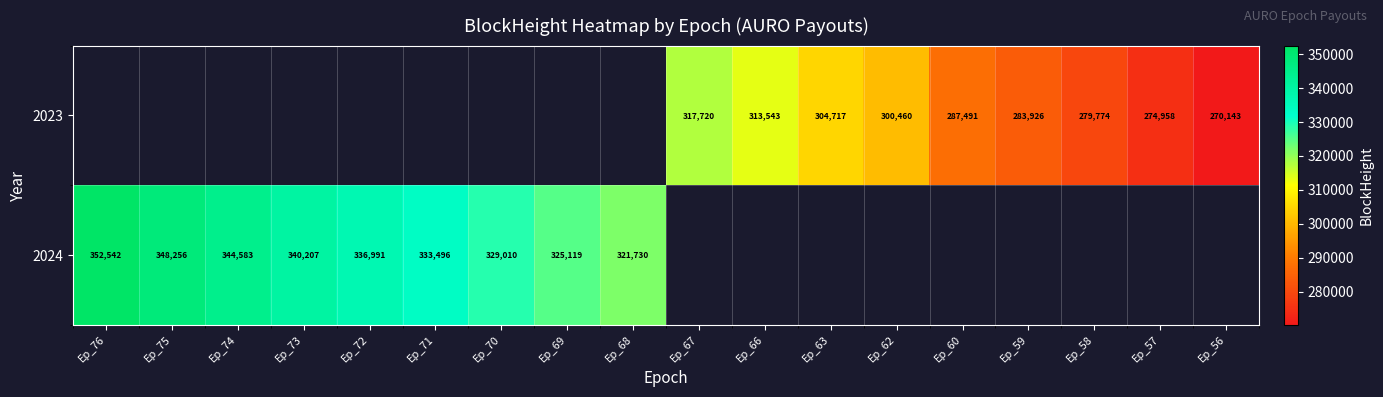

True or false: 2024 has a value of 329010 at Ep_70.

True